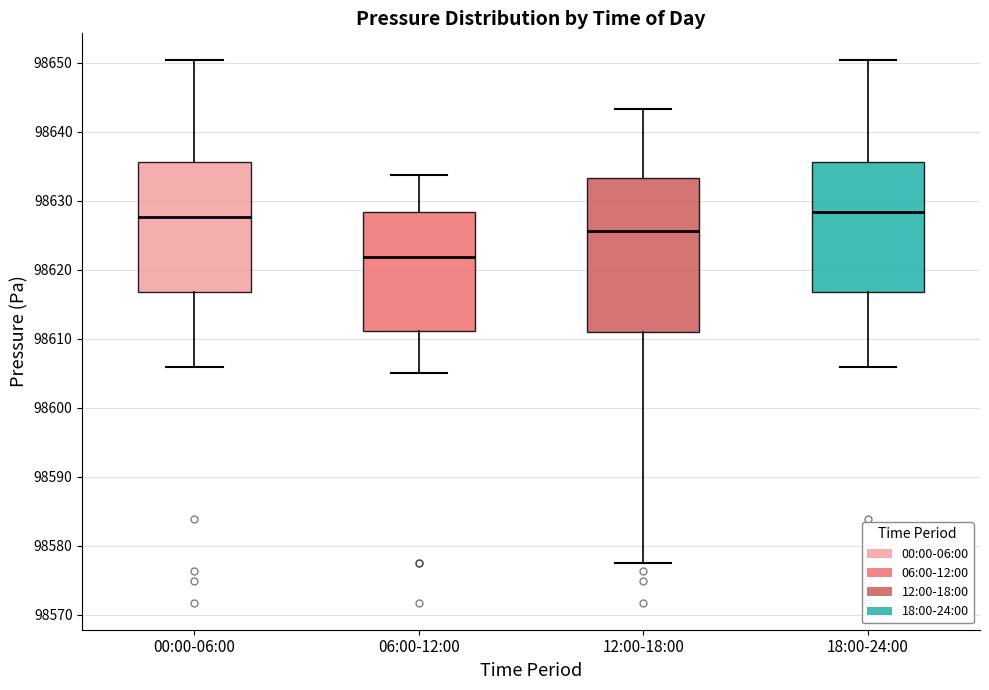

Reading left to right, read every box against the y-axis: the position of its median line, the range the box covers, and the ends of its whiskers. The values are not printed on the chart, so give them approximately, as read against the axis.

00:00-06:00: median 98628, box 98617 to 98636, whiskers 98606 to 98650
06:00-12:00: median 98622, box 98611 to 98628, whiskers 98605 to 98634
12:00-18:00: median 98626, box 98611 to 98633, whiskers 98578 to 98643
18:00-24:00: median 98628, box 98617 to 98636, whiskers 98606 to 98650